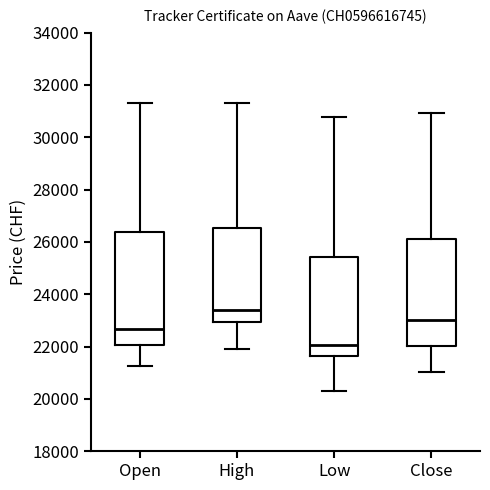

Reading left to right, read every box against the y-axis: the position of its median line, the range the box covers, and the ends of its whiskers. The values are not printed on the chart, so give them approximately, as read against the axis.

Open: median 22600, box 22000 to 26400, whiskers 21200 to 31400
High: median 23400, box 23000 to 26600, whiskers 21800 to 31400
Low: median 22000, box 21600 to 25400, whiskers 20200 to 30800
Close: median 23000, box 22000 to 26200, whiskers 21000 to 31000